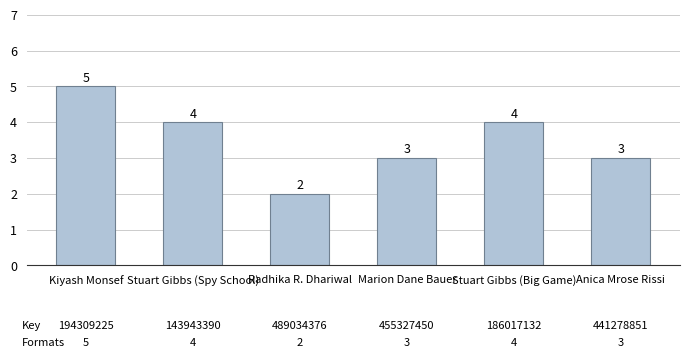

What is the sum of the values at Kiyash Monsef and Radhika R. Dhariwal?

7